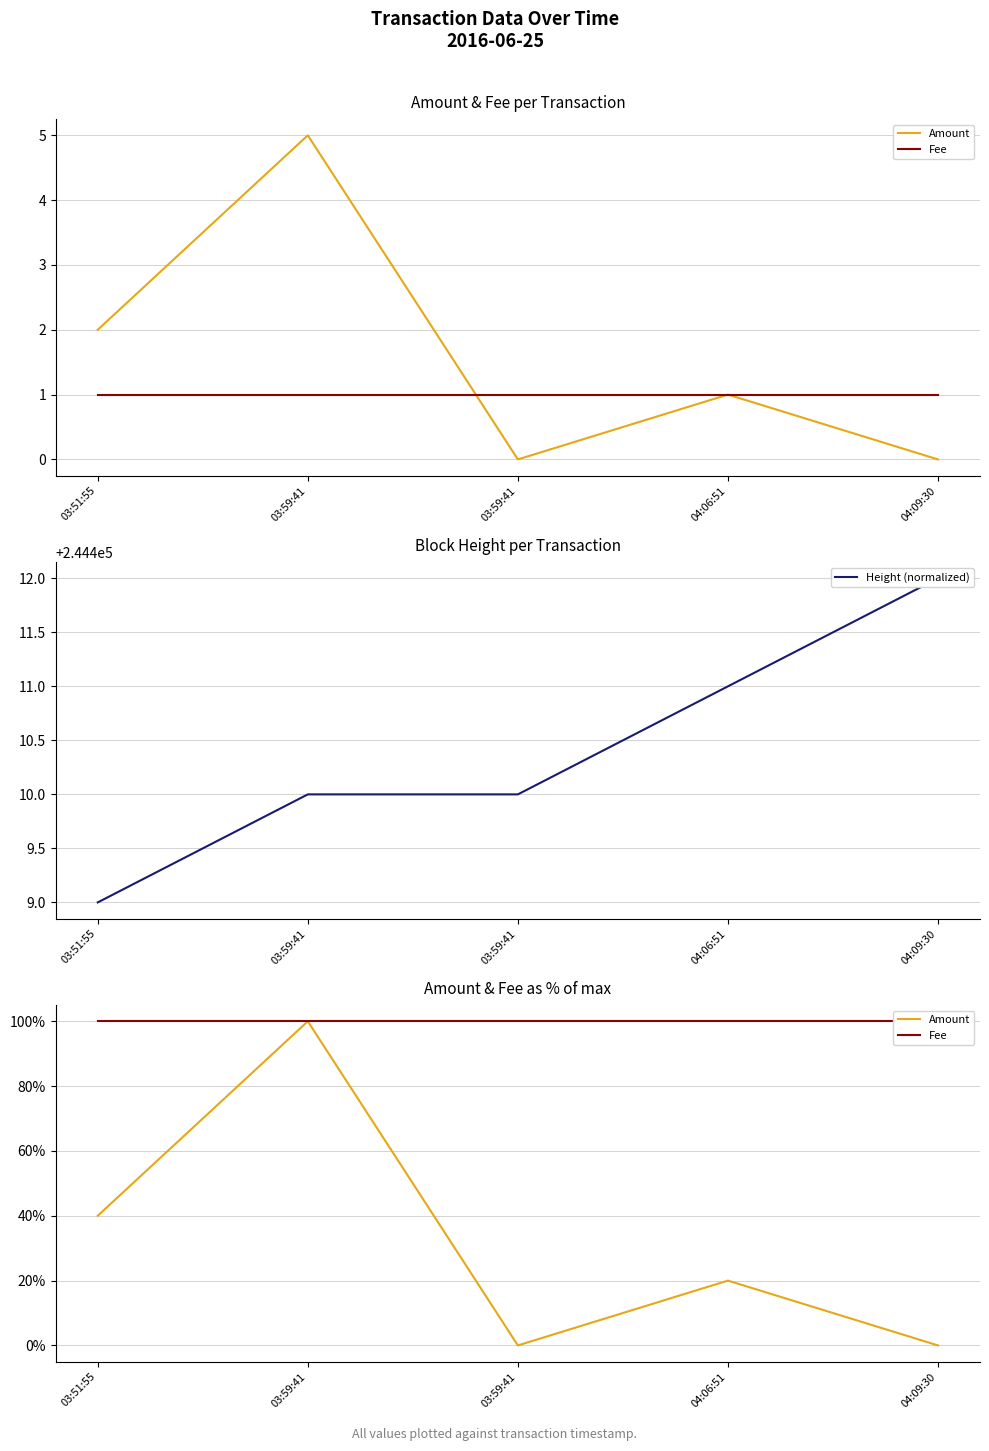

Reading left to right, list all the values displayed in this chart.

Amount: 03:51:55=40	03:59:41=100	03:59:41=0	04:06:51=20	04:09:30=0
Fee: 03:51:55=100	03:59:41=100	03:59:41=100	04:06:51=100	04:09:30=100
Height (normalized): 03:51:55=244409	03:59:41=244410	03:59:41=244410	04:06:51=244411	04:09:30=244412